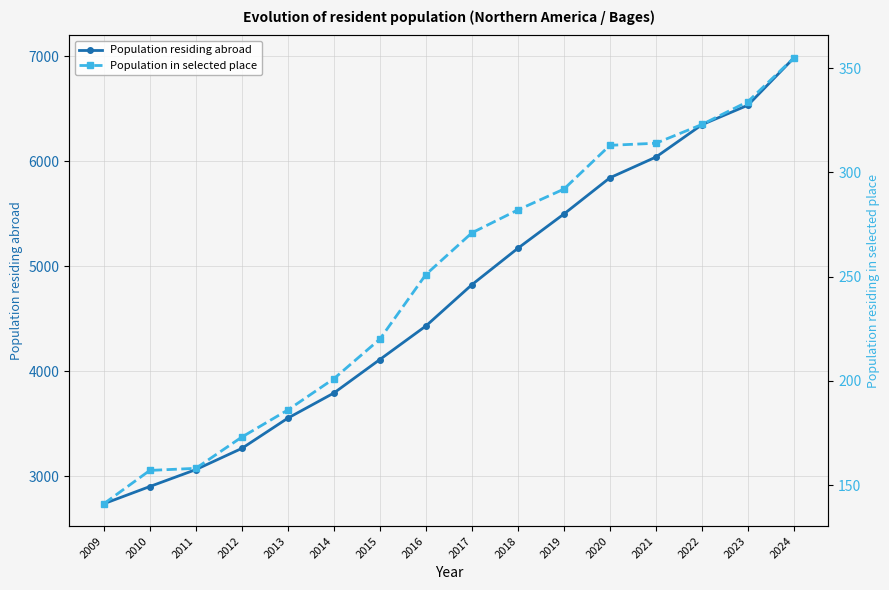

Rank the series by their average value, from lowest to highest.

Population in selected place, Population residing abroad